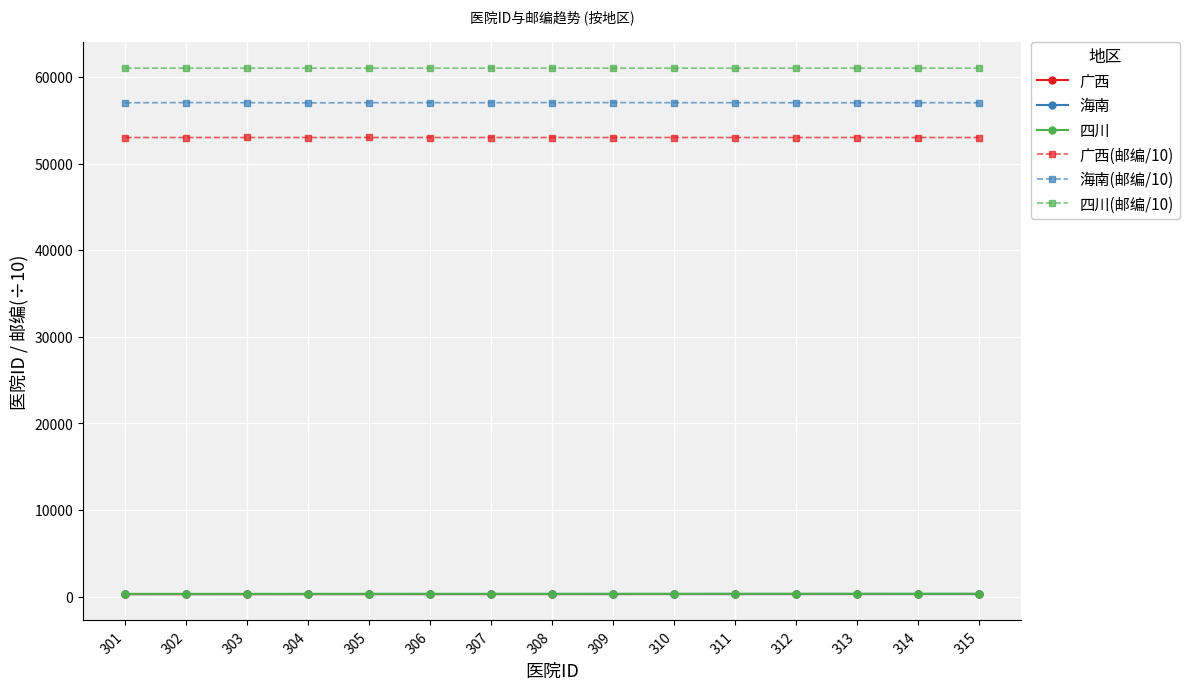

What is the value of the 海南(邮编/10) point at the 8th from the left?

57030.0